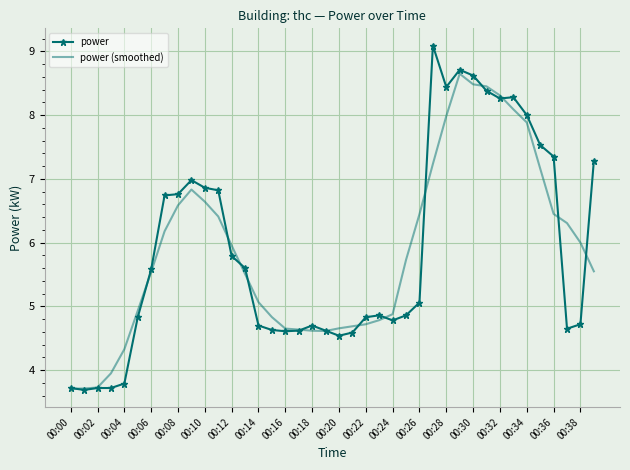

True or false: power and power (smoothed) intersect in this chart.

True